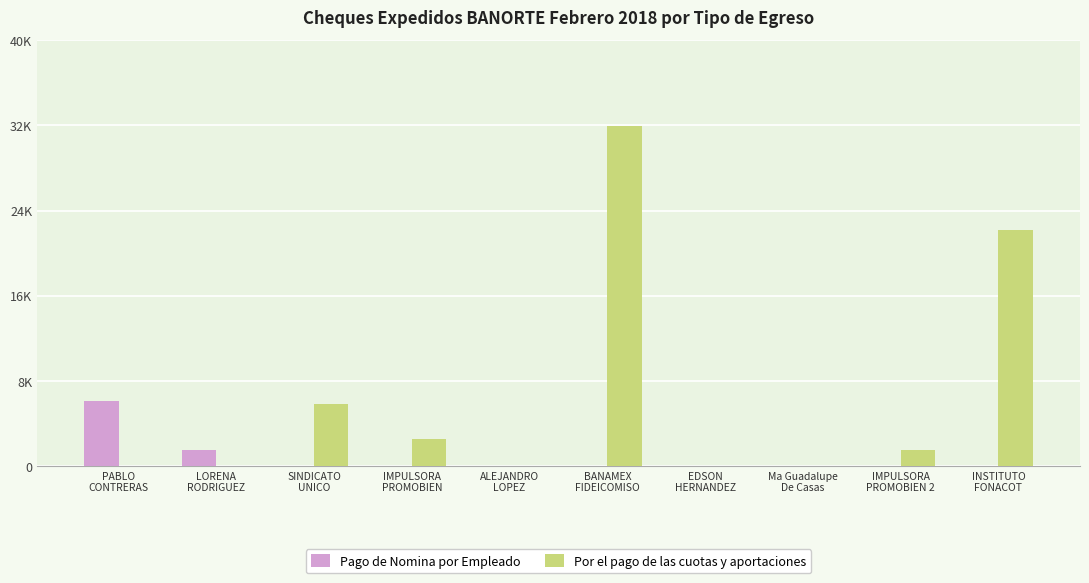

Between INSTITUTO
FONACOT and IMPULSORA
PROMOBIEN 2, which is larger?

INSTITUTO
FONACOT